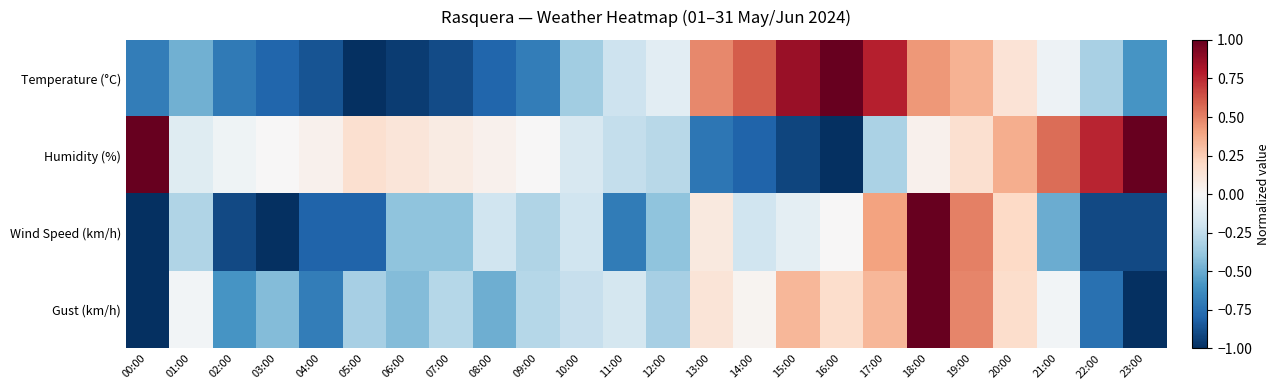

Reading left to right, extract all data points from this chart.

Temperature (°C): 00:00=-0.7	01:00=-0.5	02:00=-0.7	03:00=-0.8	04:00=-0.9	05:00=-1.0	06:00=-0.9	07:00=-0.9	08:00=-0.8	09:00=-0.7	10:00=-0.3	11:00=-0.2	12:00=-0.1	13:00=0.5	14:00=0.6	15:00=0.9	16:00=1.0	17:00=0.8	18:00=0.4	19:00=0.3	20:00=0.1	21:00=-0.1	22:00=-0.3	23:00=-0.6
Humidity (%): 00:00=1.0	01:00=-0.1	02:00=-0.0	03:00=0.0	04:00=0.0	05:00=0.2	06:00=0.1	07:00=0.1	08:00=0.0	09:00=0.0	10:00=-0.2	11:00=-0.2	12:00=-0.3	13:00=-0.7	14:00=-0.8	15:00=-0.9	16:00=-1.0	17:00=-0.3	18:00=0.0	19:00=0.2	20:00=0.4	21:00=0.6	22:00=0.8	23:00=1.0
Wind Speed (km/h): 00:00=-1.0	01:00=-0.3	02:00=-0.9	03:00=-1.0	04:00=-0.8	05:00=-0.8	06:00=-0.4	07:00=-0.4	08:00=-0.2	09:00=-0.3	10:00=-0.2	11:00=-0.7	12:00=-0.4	13:00=0.1	14:00=-0.2	15:00=-0.1	16:00=0.0	17:00=0.4	18:00=1.0	19:00=0.5	20:00=0.2	21:00=-0.5	22:00=-0.9	23:00=-0.9
Gust (km/h): 00:00=-1.0	01:00=-0.0	02:00=-0.6	03:00=-0.4	04:00=-0.7	05:00=-0.3	06:00=-0.4	07:00=-0.3	08:00=-0.5	09:00=-0.3	10:00=-0.2	11:00=-0.2	12:00=-0.3	13:00=0.1	14:00=0.0	15:00=0.3	16:00=0.2	17:00=0.3	18:00=1.0	19:00=0.5	20:00=0.2	21:00=-0.0	22:00=-0.7	23:00=-1.0